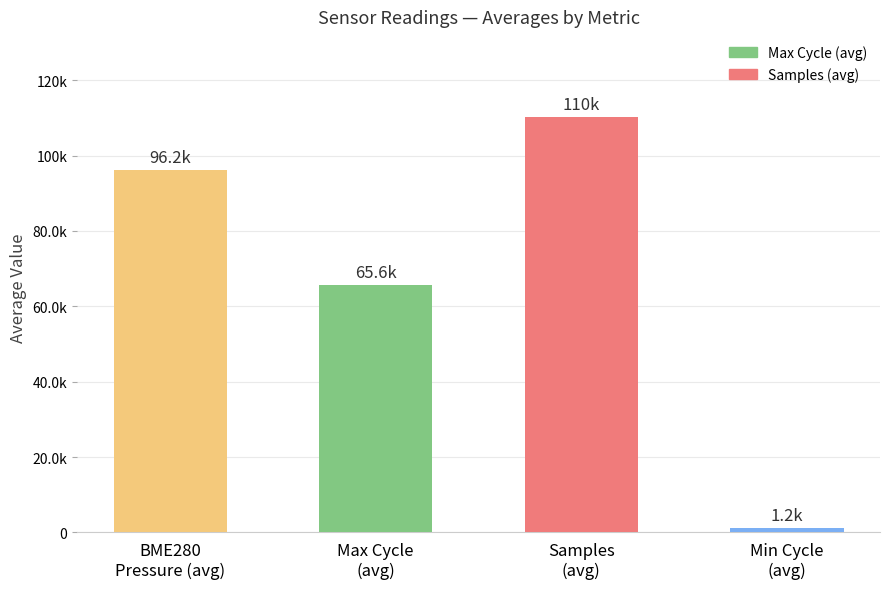

Are the bars horizontal?

No